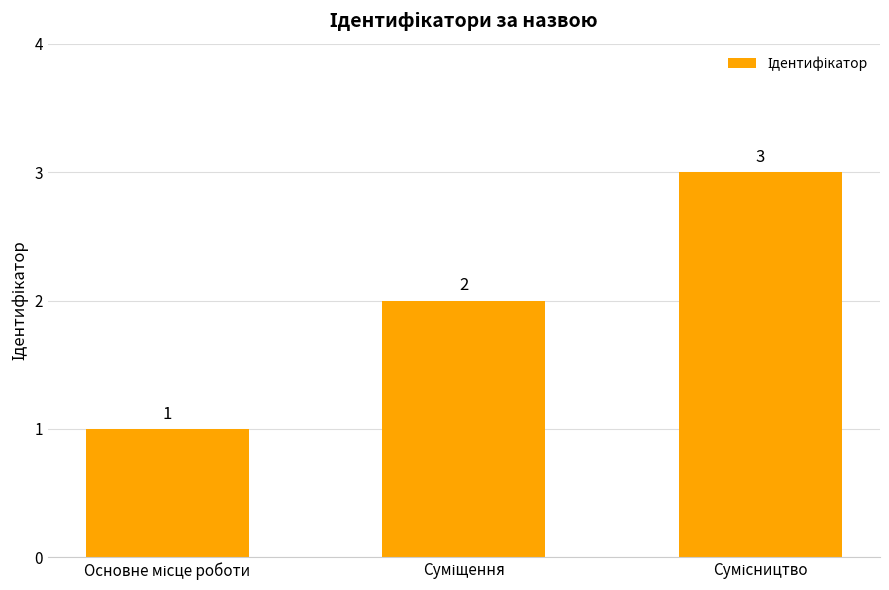

What is the smallest value displayed?

1